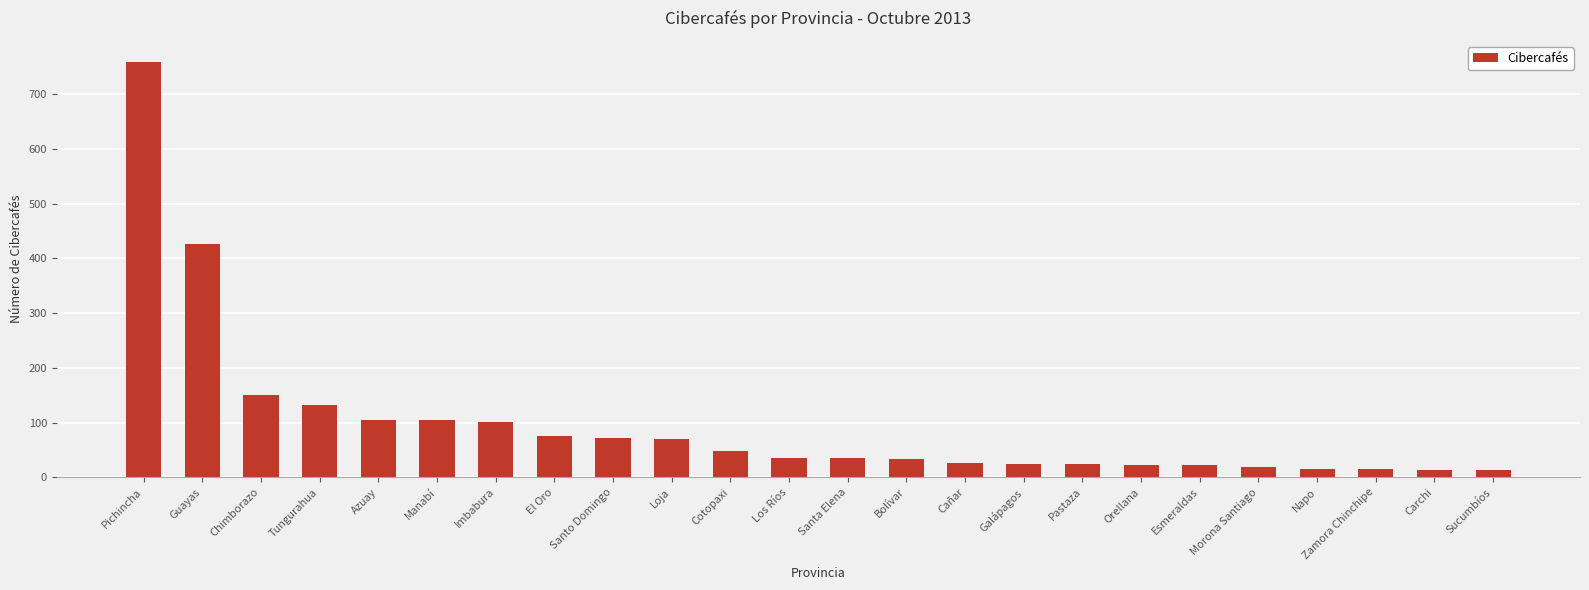

What is the difference between the second highest and second lowest values?

413